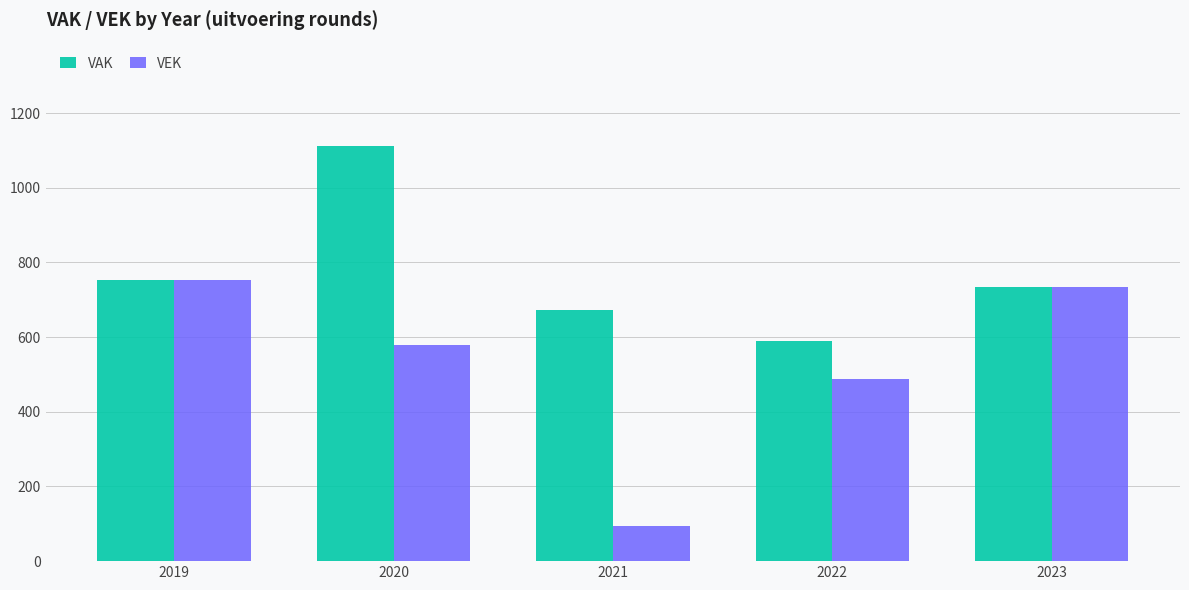

What is the difference between the maximum and minimum values in the VEK series?

661